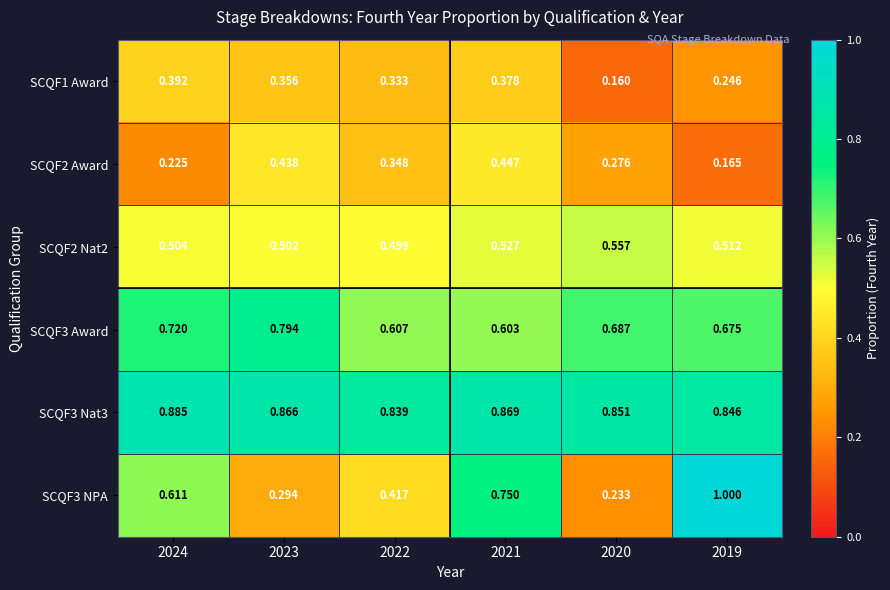

What is the total value across all series at 2022?

3.0